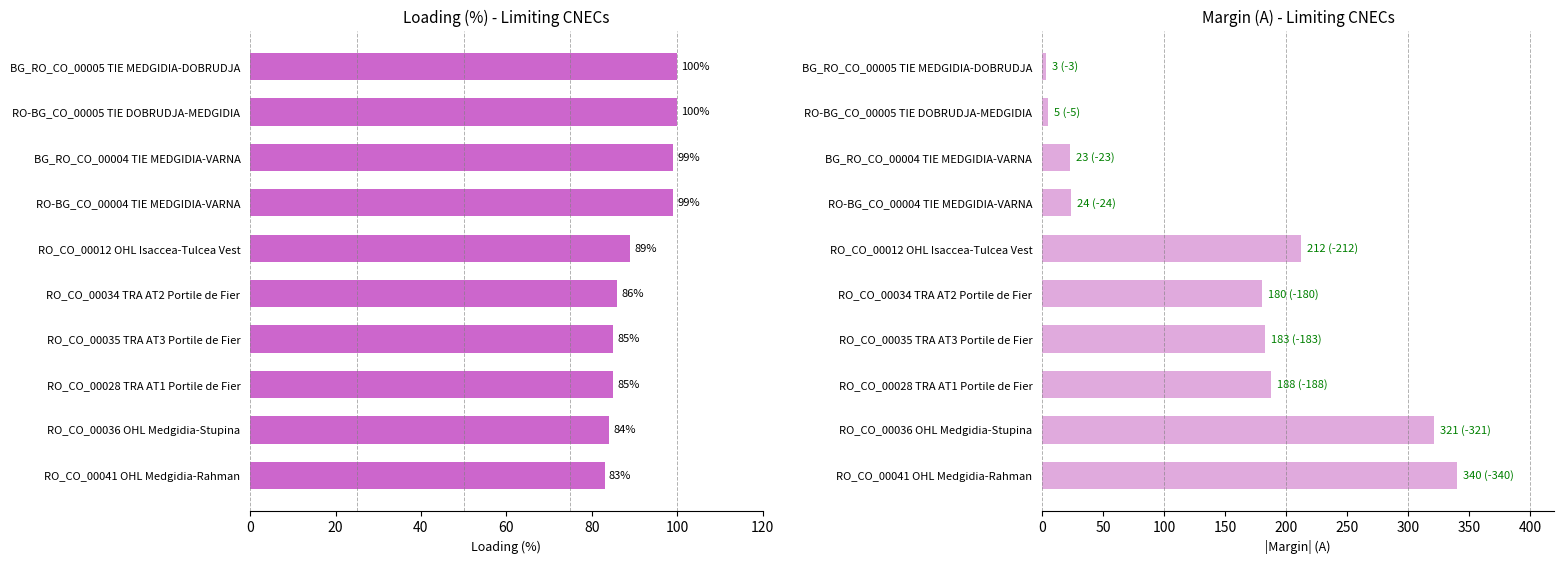

How many bars are there in each group?

2